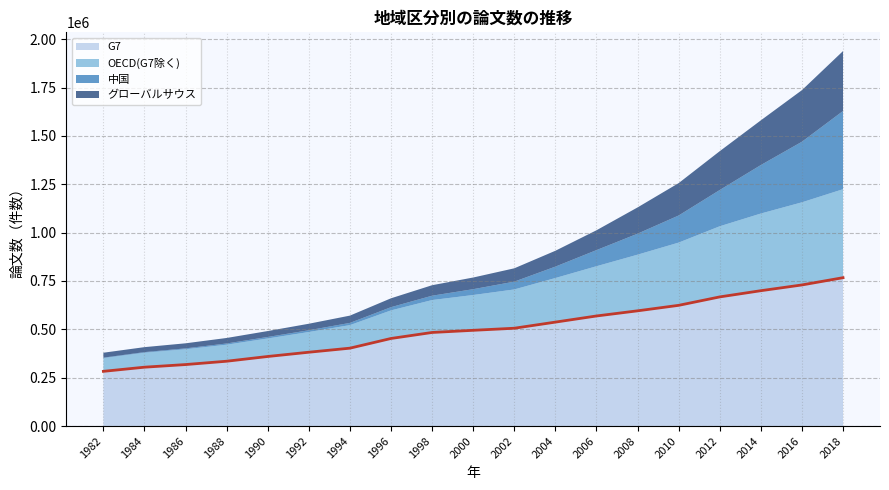

True or false: the data shows 359715 at 1990.

True